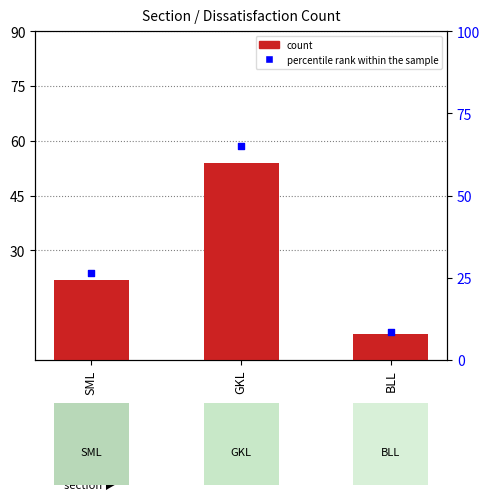

Which series has the largest total across all categories?

percentile rank within the sample